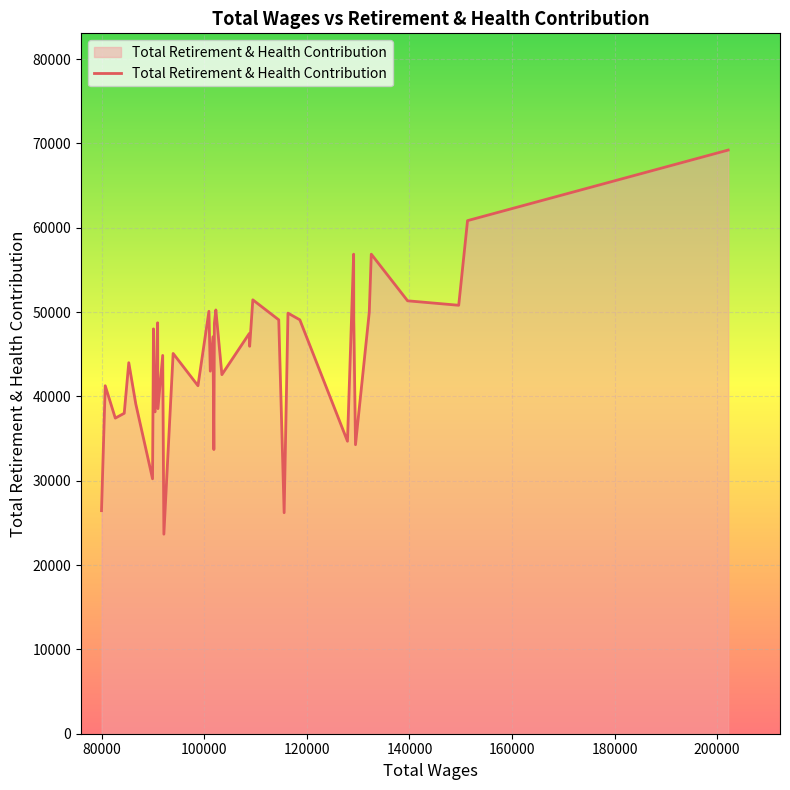

What is the maximum value shown in the chart?

69203